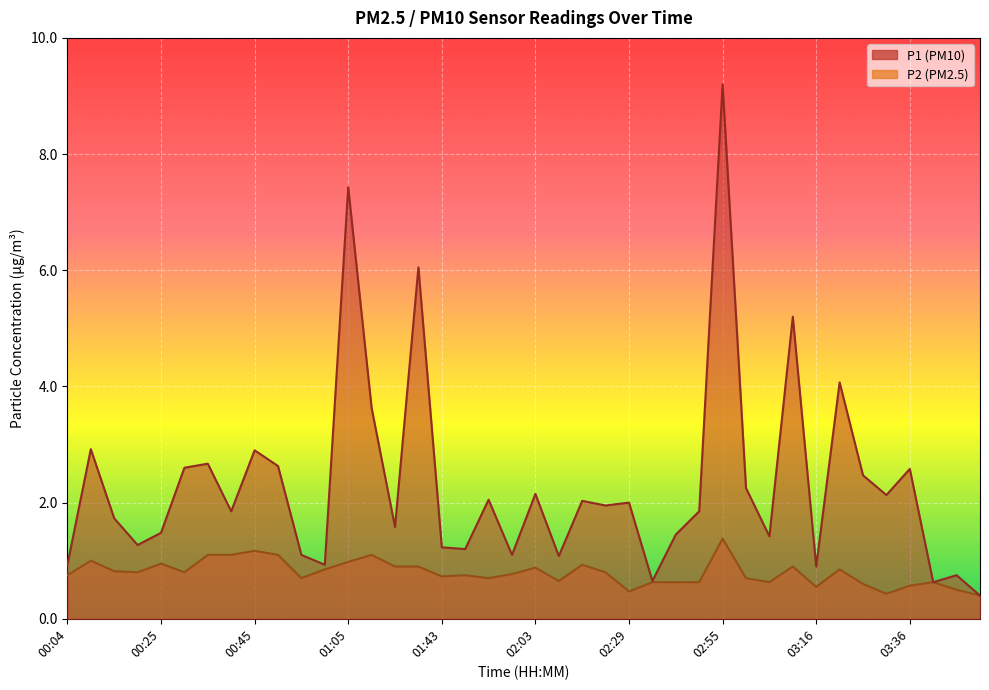

Reading left to right, transcribe all the data shown in this chart.

P1: 00:04=0.9	00:09=2.9	00:14=1.7	00:19=1.3	00:25=1.5	00:30=2.6	00:35=2.7	00:40=1.9	00:45=2.9	00:50=2.6	00:55=1.1	01:00=0.9	01:05=7.4	01:11=3.6	01:21=1.6	01:27=6.0	01:43=1.2	01:48=1.2	01:53=2.0	01:58=1.1	02:03=2.1	02:09=1.1	02:14=2.0	02:19=1.9	02:29=2.0	02:35=0.7	02:40=1.4	02:45=1.9	02:55=9.2	03:01=2.2	03:06=1.4	03:11=5.2	03:16=0.9	03:21=4.1	03:26=2.5	03:31=2.1	03:36=2.6	03:41=0.6	03:46=0.8	03:51=0.4
P2: 00:04=0.8	00:09=1.0	00:14=0.8	00:19=0.8	00:25=0.9	00:30=0.8	00:35=1.1	00:40=1.1	00:45=1.2	00:50=1.1	00:55=0.7	01:00=0.8	01:05=1.0	01:11=1.1	01:21=0.9	01:27=0.9	01:43=0.7	01:48=0.8	01:53=0.7	01:58=0.8	02:03=0.9	02:09=0.7	02:14=0.9	02:19=0.8	02:29=0.5	02:35=0.6	02:40=0.6	02:45=0.6	02:55=1.4	03:01=0.7	03:06=0.6	03:11=0.9	03:16=0.6	03:21=0.8	03:26=0.6	03:31=0.4	03:36=0.6	03:41=0.6	03:46=0.5	03:51=0.4